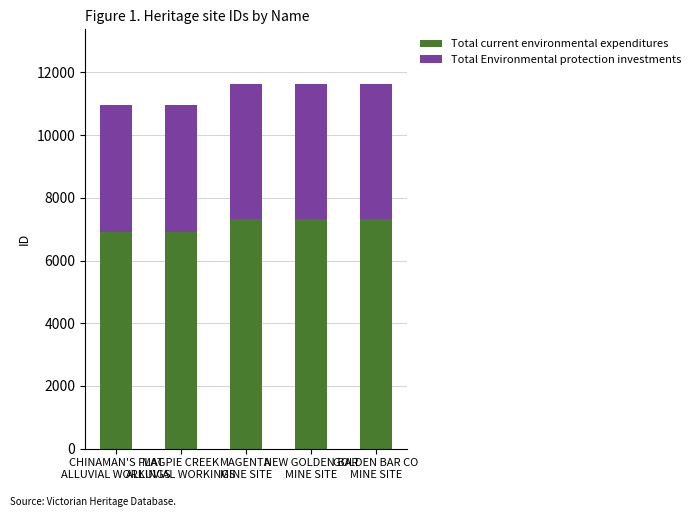

True or false: Total current environmental expenditures has a value of 4757 at GOLDEN BAR CO
MINE SITE.

False